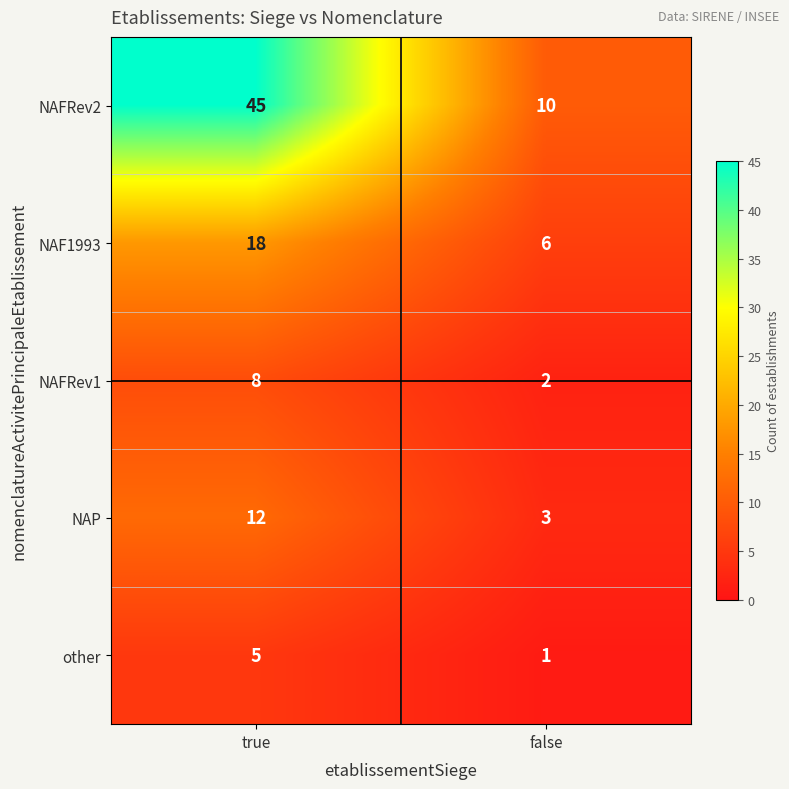

Between true and false, which series saw the biggest shift?

NAFRev2